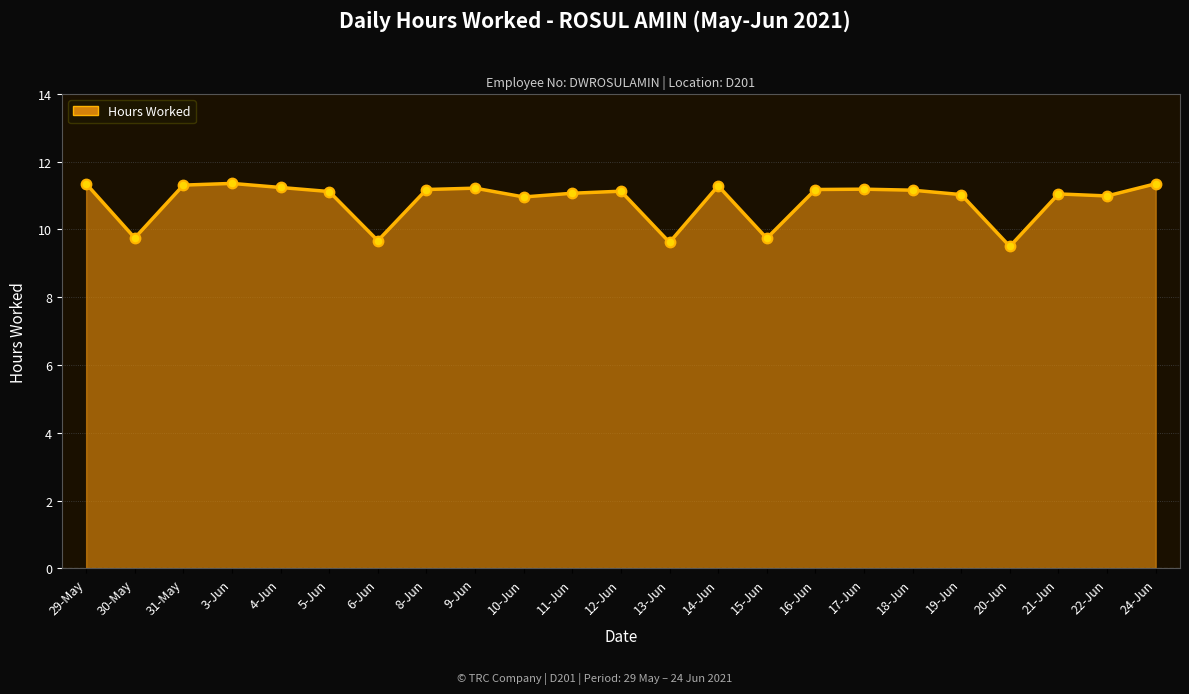

What is the change in value from 3-Jun to 13-Jun?

-1.7